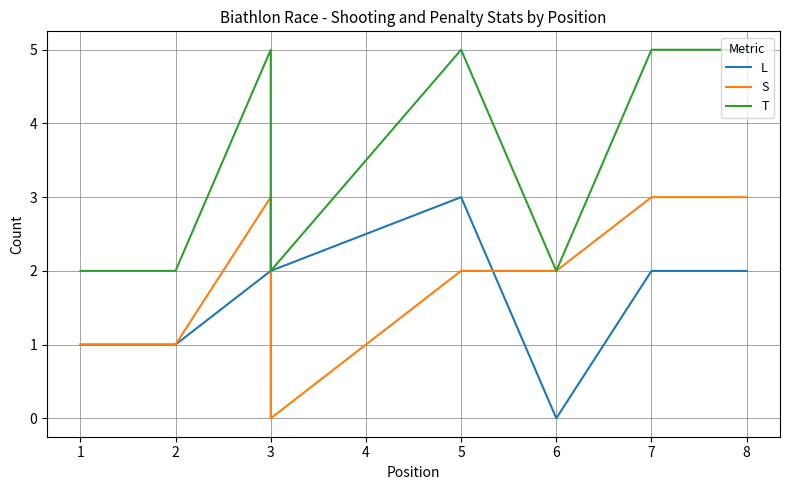

How many interior local peaks does the L series have?

1